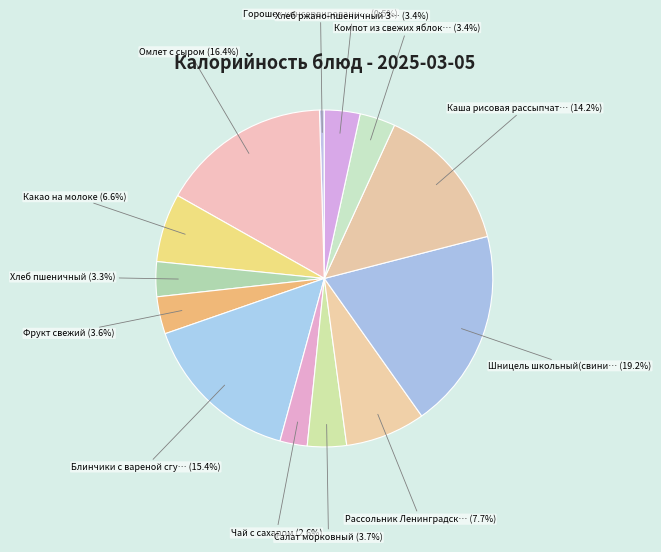

Which slice is the smallest?

Горошек консервированный прогретый